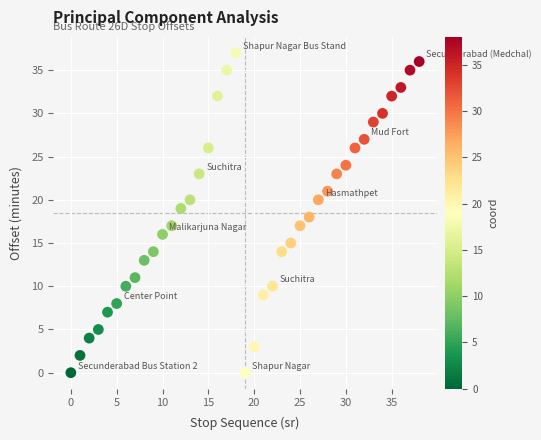

What is the range of Y values (max minus min)?

37